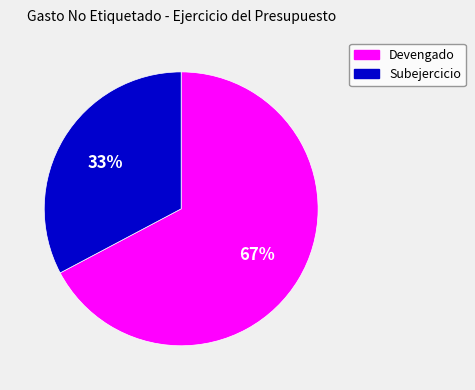

Do Subejercicio and Devengado together represent more than half of the pie?

Yes